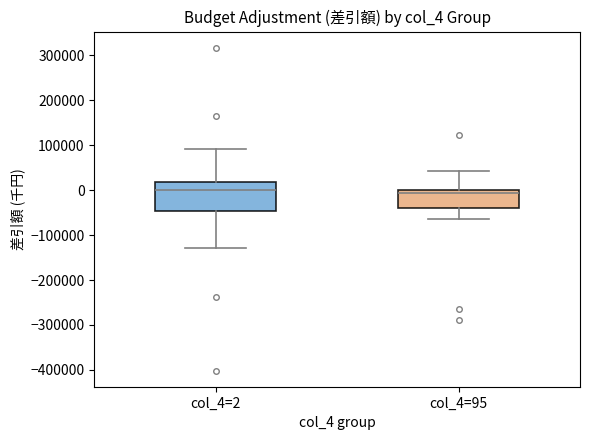

Comparing the boxes themselves (not the whiskers), which one is the tallest?

col_4=2